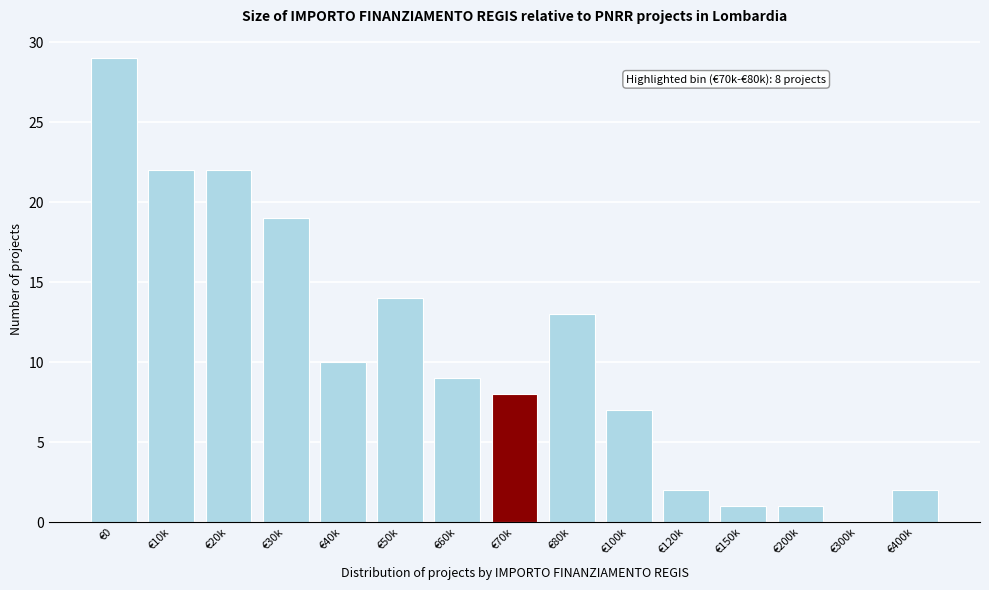

Reading right to left, transcribe all the data shown in this chart.

€400k=2	€300k=0	€200k=1	€150k=1	€120k=2	€100k=7	€80k=13	€70k=8	€60k=9	€50k=14	€40k=10	€30k=19	€20k=22	€10k=22	€0=29